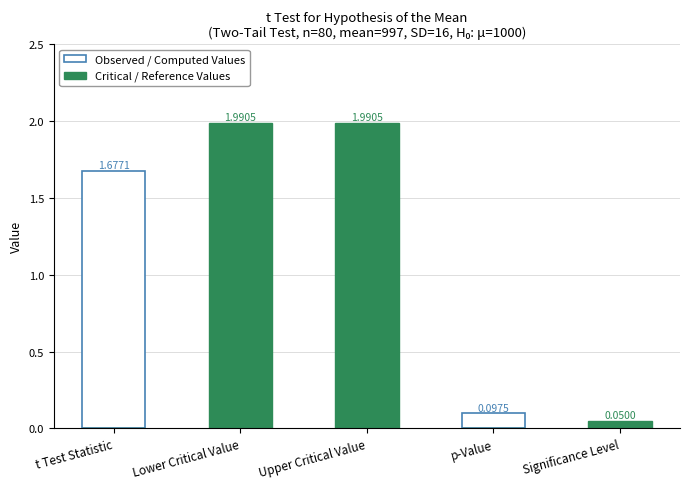

Count the number of data series in this chart.

2